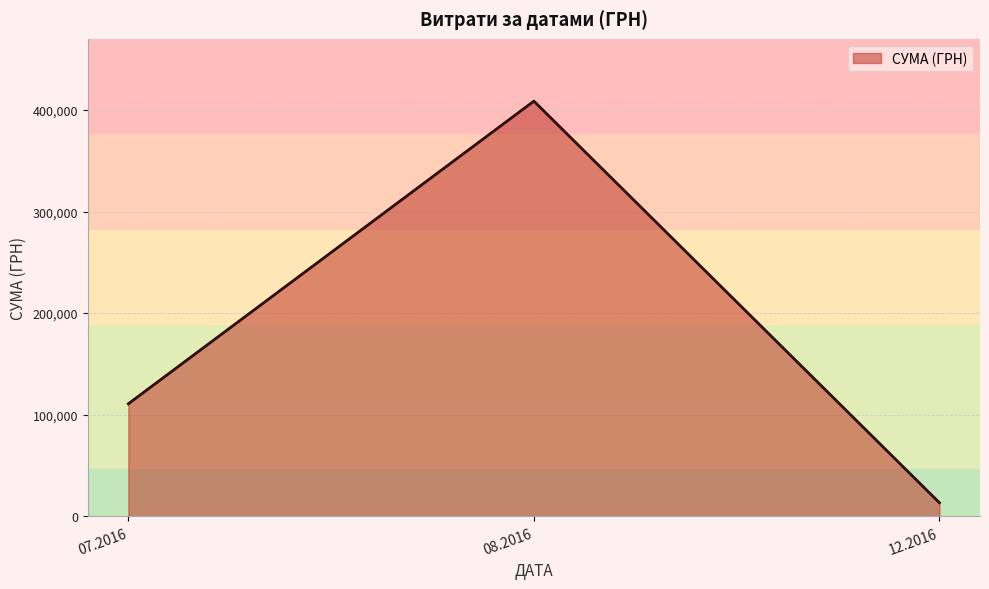

Count the number of categories in the chart.

3